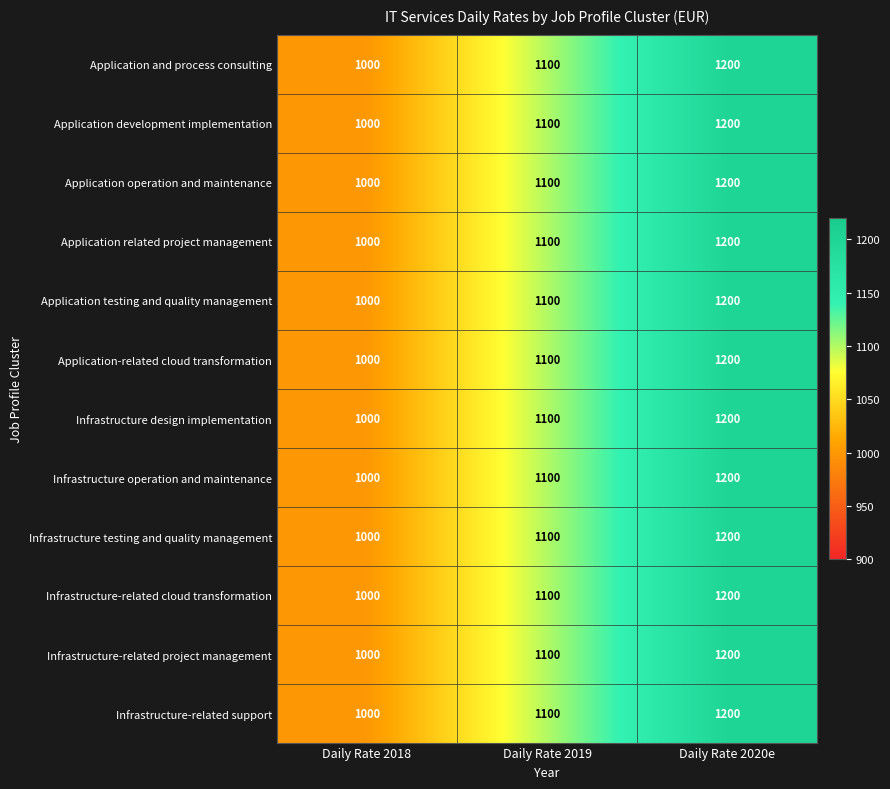

What is the average value of the Infrastructure operation and maintenance series?

1100